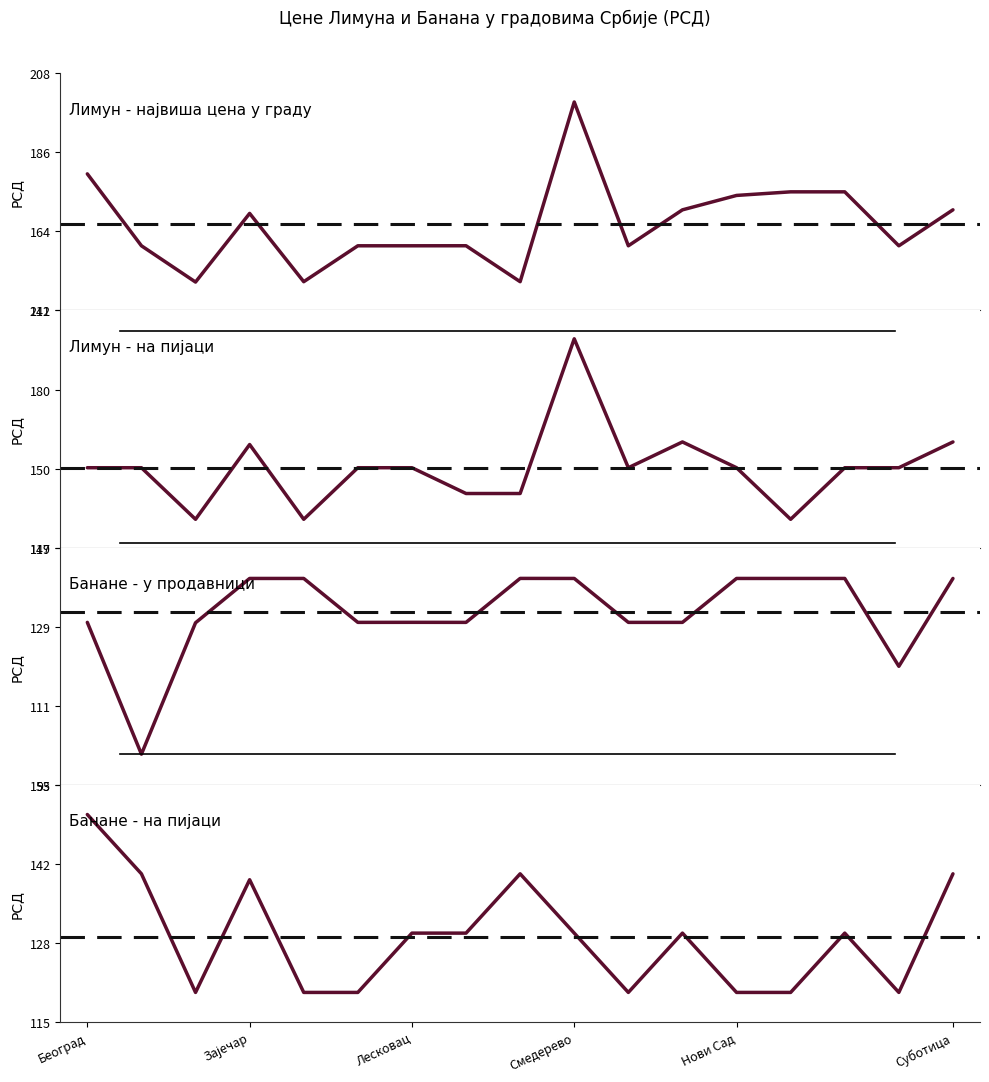

True or false: Лимун - на пијаци and Банане - на пијаци cross at least once.

False